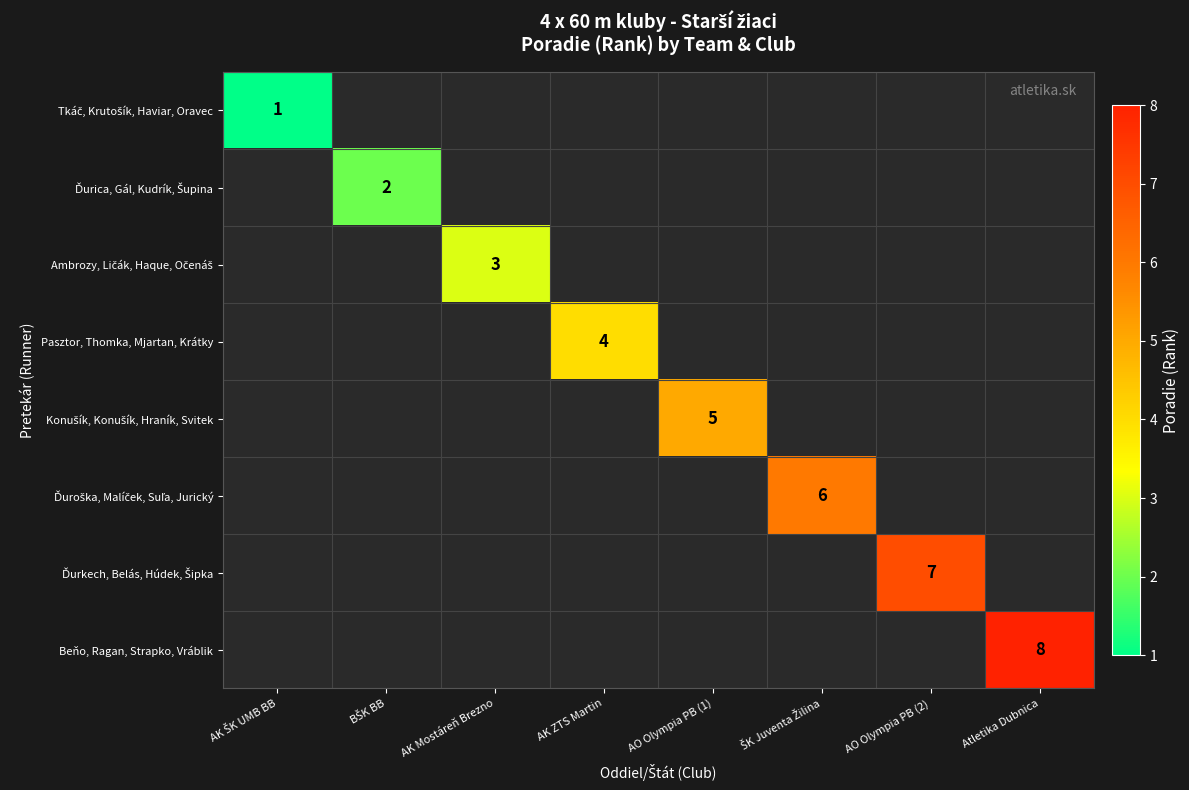

Rank the series by their average value, from highest to lowest.

Tkáč, Krutošík, Haviar, Oravec, Ďurica, Gál, Kudrík, Šupina, Ambrozy, Ličák, Haque, Očenáš, Pasztor, Thomka, Mjartan, Krátky, Konušík, Konušík, Hraník, Svitek, Ďuroška, Malíček, Suľa, Jurický, Ďurkech, Belás, Húdek, Šipka, Beňo, Ragan, Strapko, Vráblik